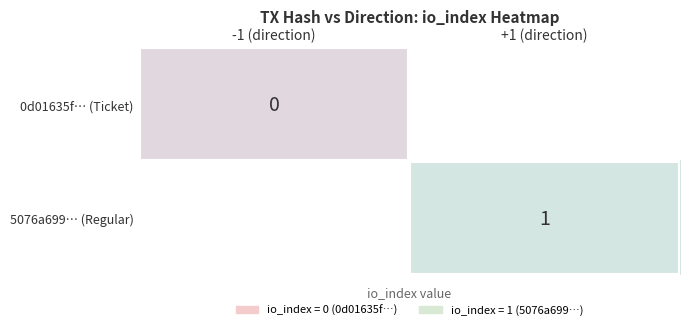

True or false: 5076a699… (Regular) has a value of 1 at +1 (direction).

True